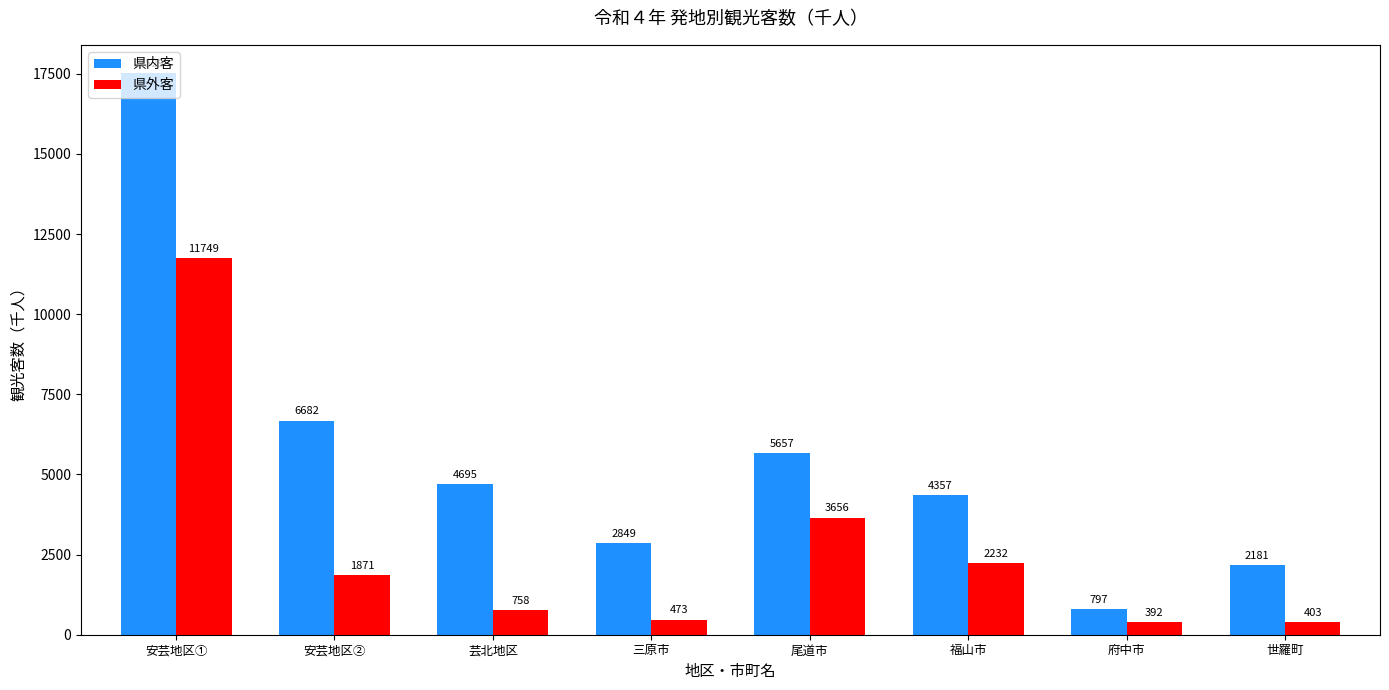

Does the chart contain any negative values?

No